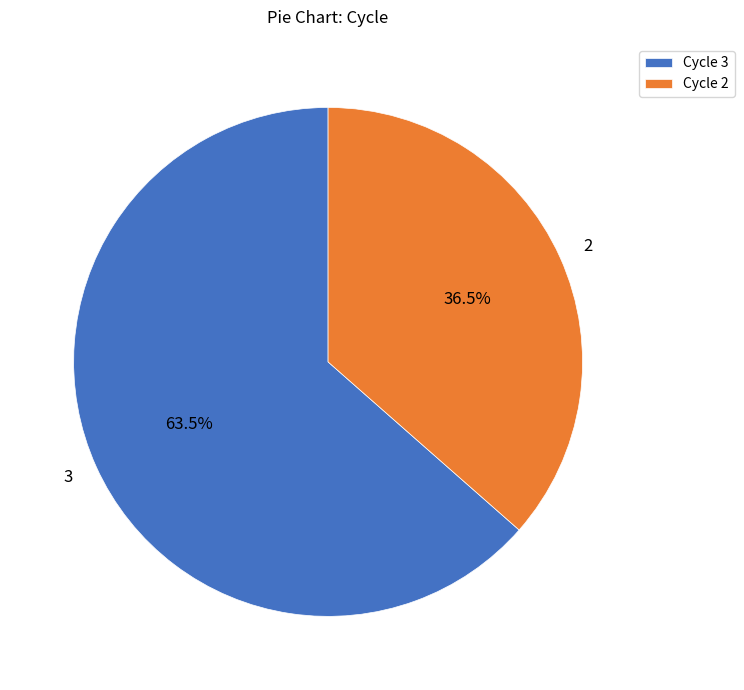

What portion of the pie excludes 2?

63.5%